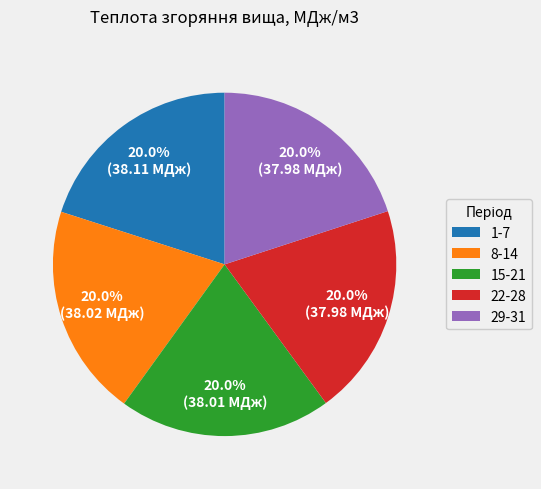

To the nearest percent, what is the combined percentage of 29-31 and 8-14?

40%